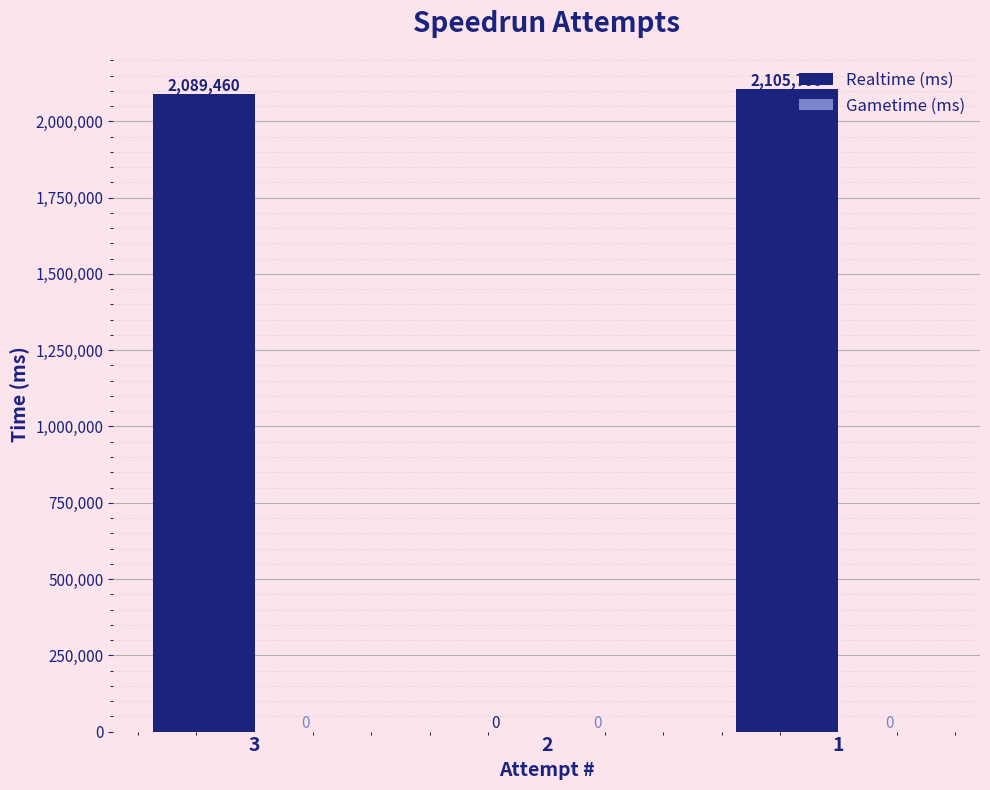

Is it true that the value at 3 is 2948841?

False